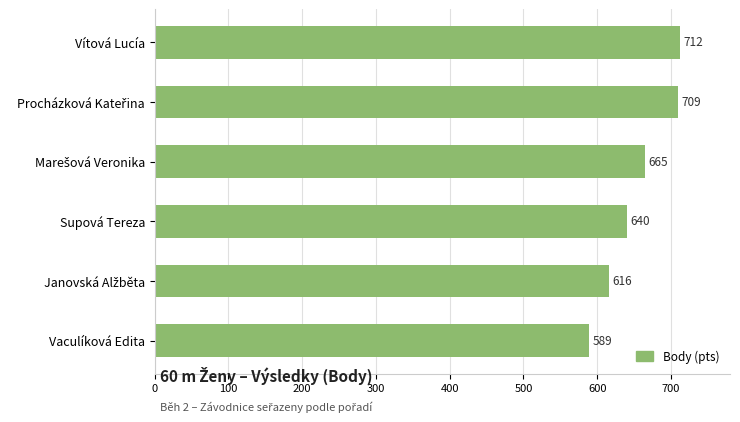

What is the difference between the maximum and second lowest values?

96